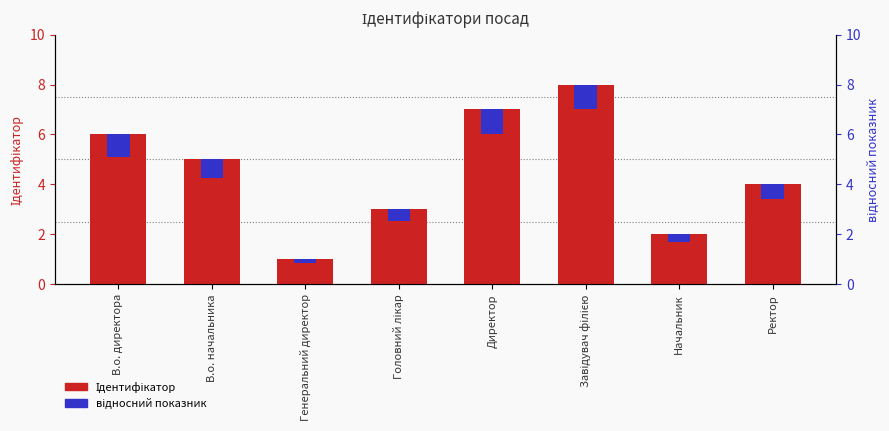

What are all the series names shown in the legend?

Ідентифікатор, відносний показник